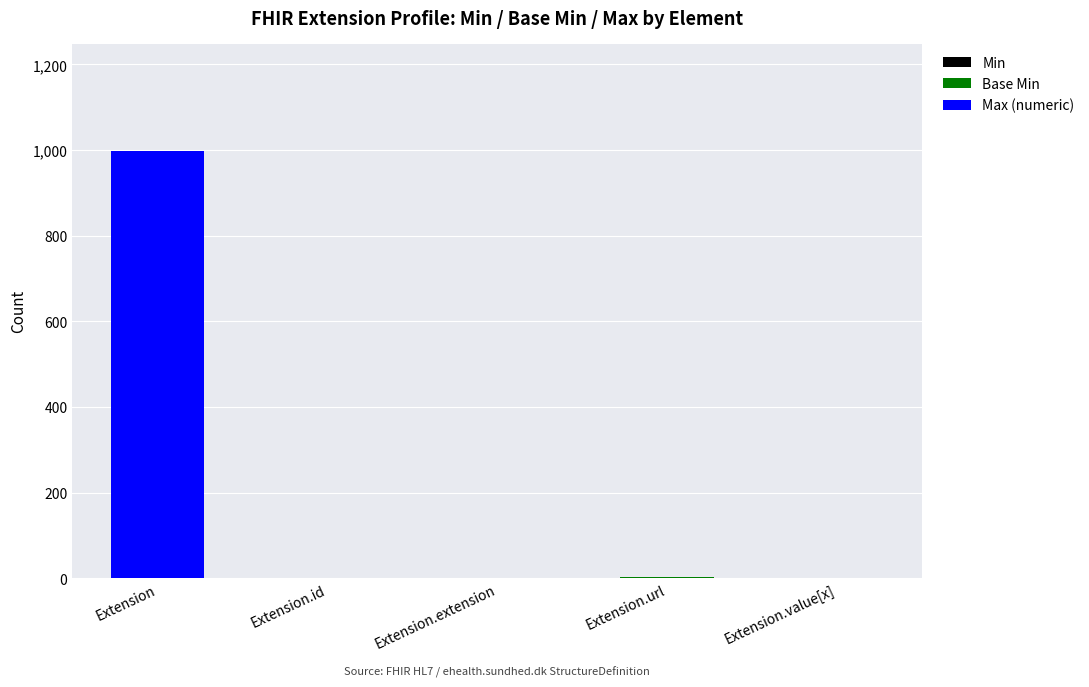

Are the bars grouped side by side (vs. stacked)?

No